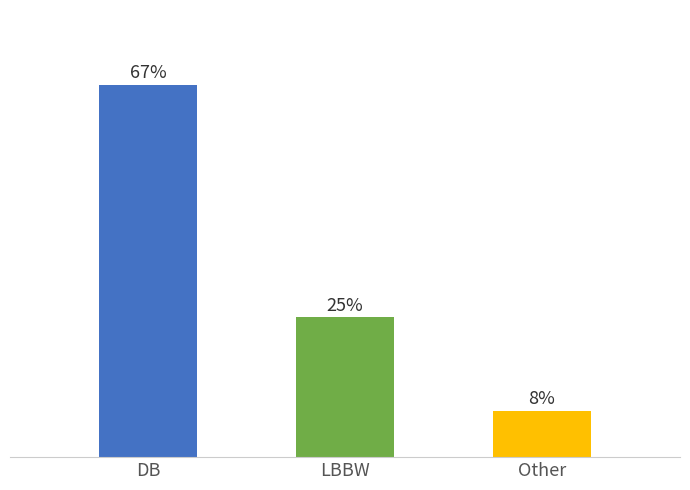

Between DB and LBBW, which is larger?

DB